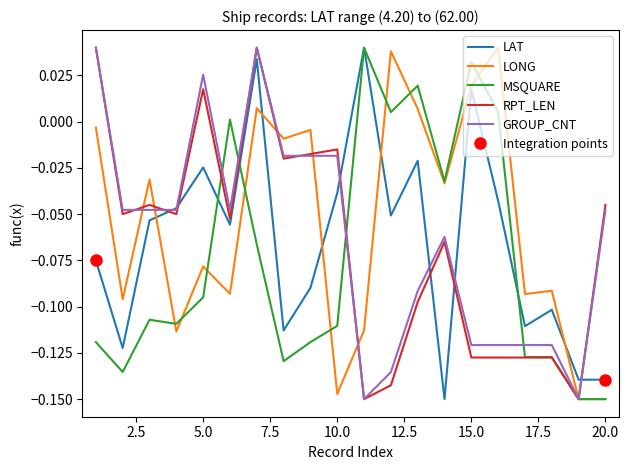

What are all the series names shown in the legend?

LAT, LONG, MSQUARE, RPT_LEN, GROUP_CNT